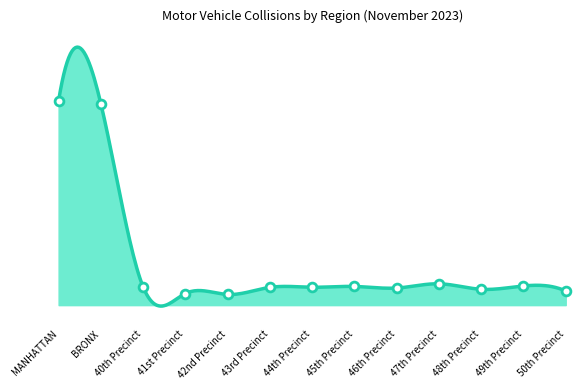

What is the change in value from MANHATTAN to 45th Precinct?

-1184